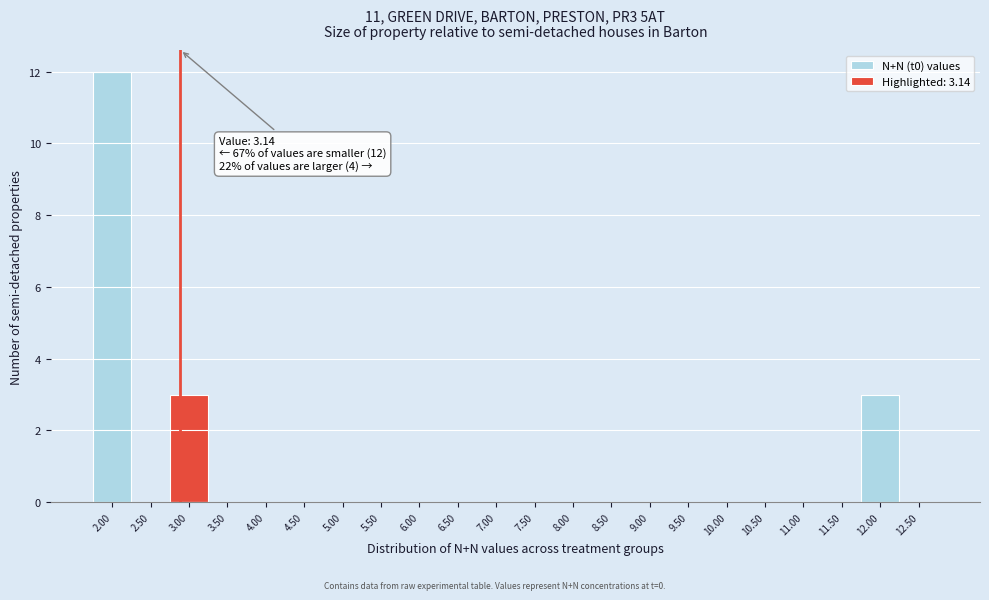

Reading right to left, transcribe all the data shown in this chart.

12.50=0	12.00=3	11.50=0	11.00=0	10.50=0	10.00=0	9.50=0	9.00=0	8.50=0	8.00=0	7.50=0	7.00=0	6.50=0	6.00=0	5.50=0	5.00=0	4.50=0	4.00=0	3.50=0	3.00=3	2.50=0	2.00=12